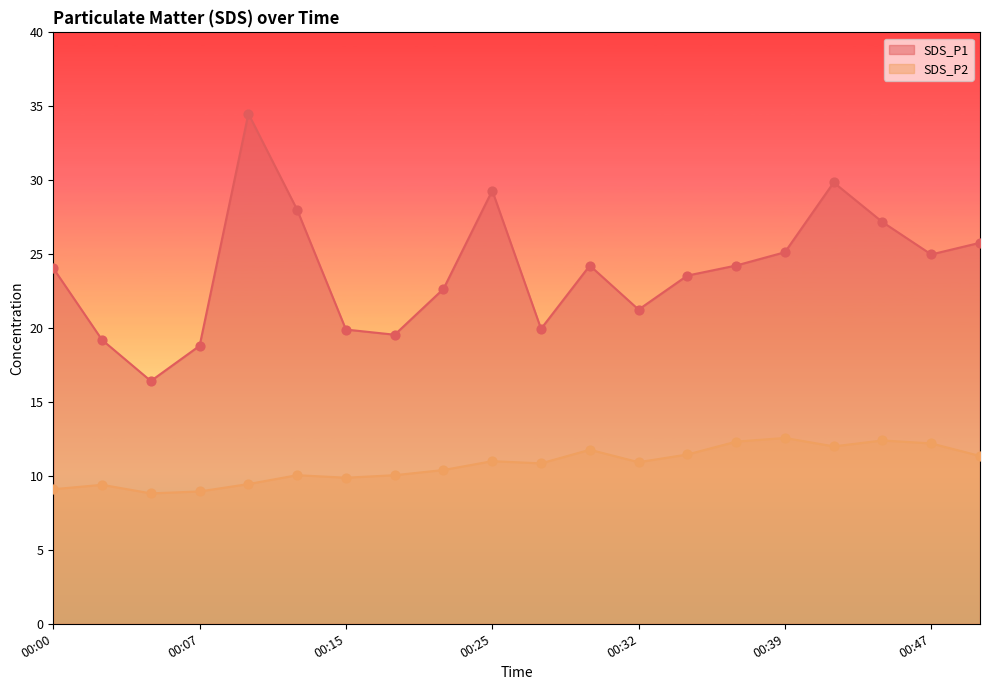

Which series has the widest spread of Y values?

SDS_P1